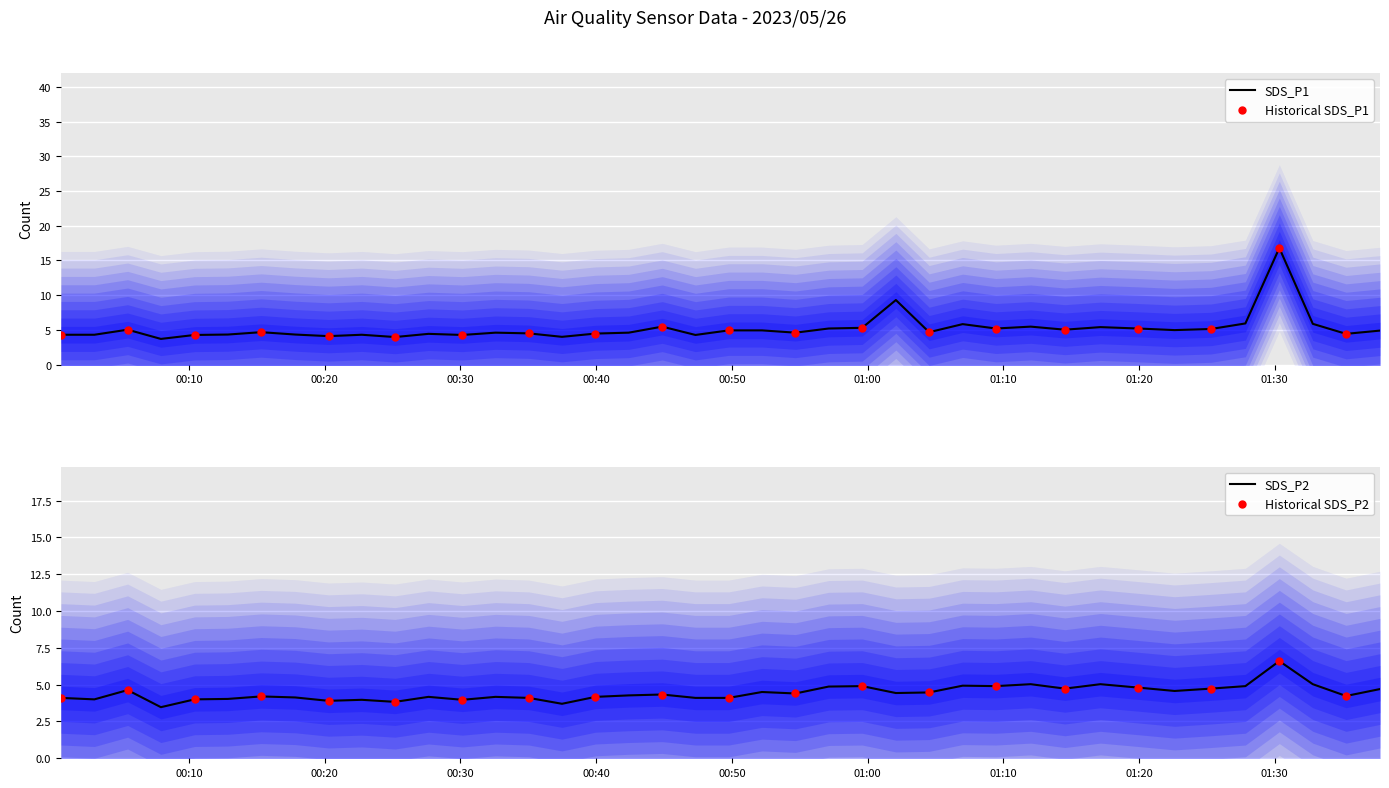

Which series contains the highest Y value?

SDS_P1